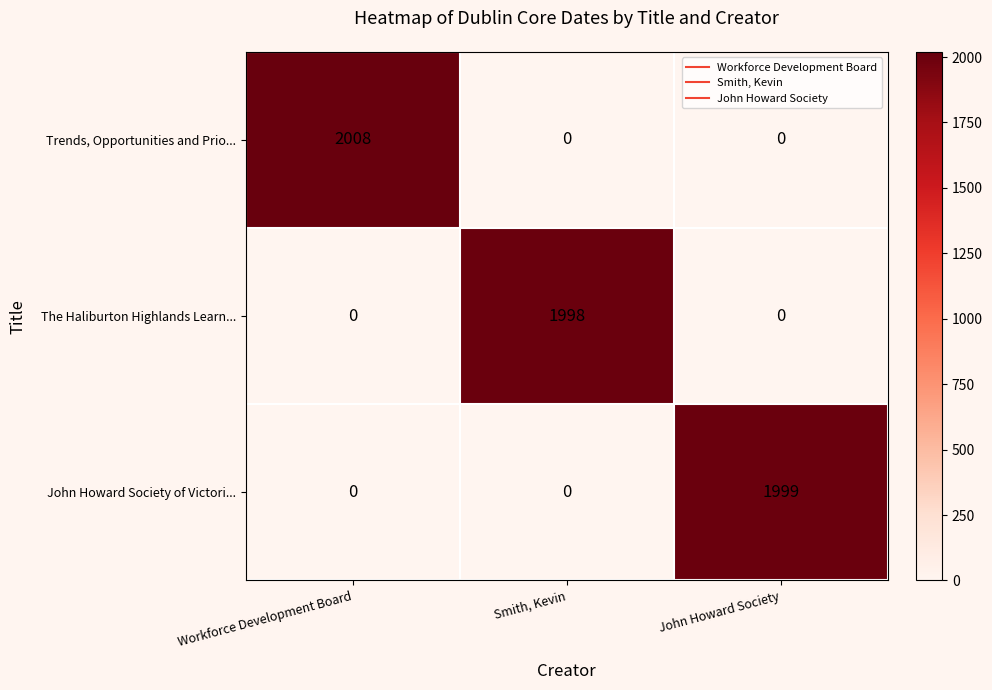

How many values in John Howard Society of Victori... are above zero?

1